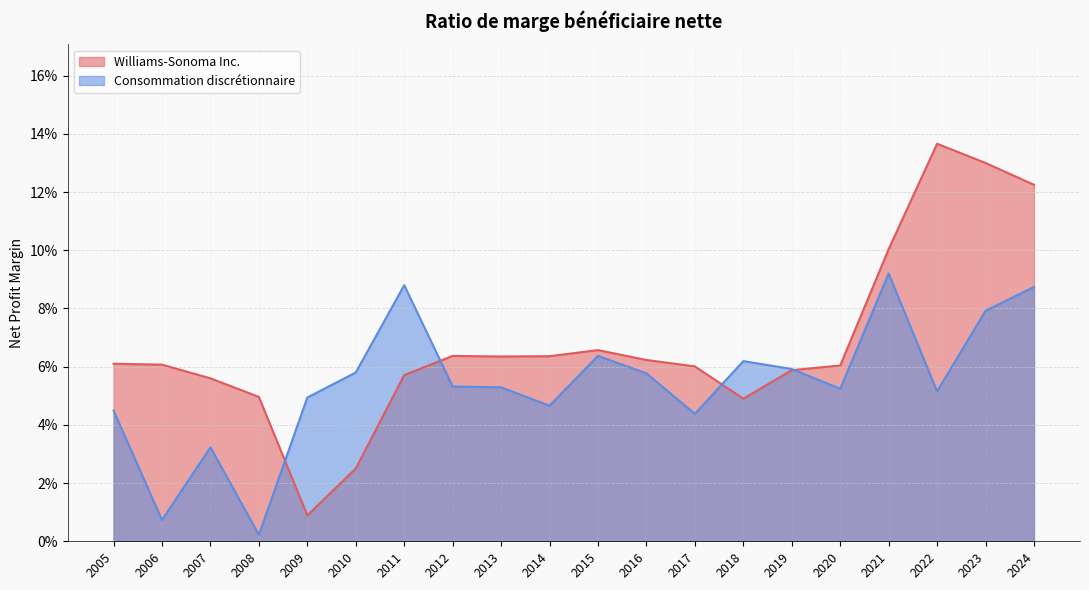

True or false: Consommation discrétionnaire has a value of 0.1 at 2023-01-29.

True